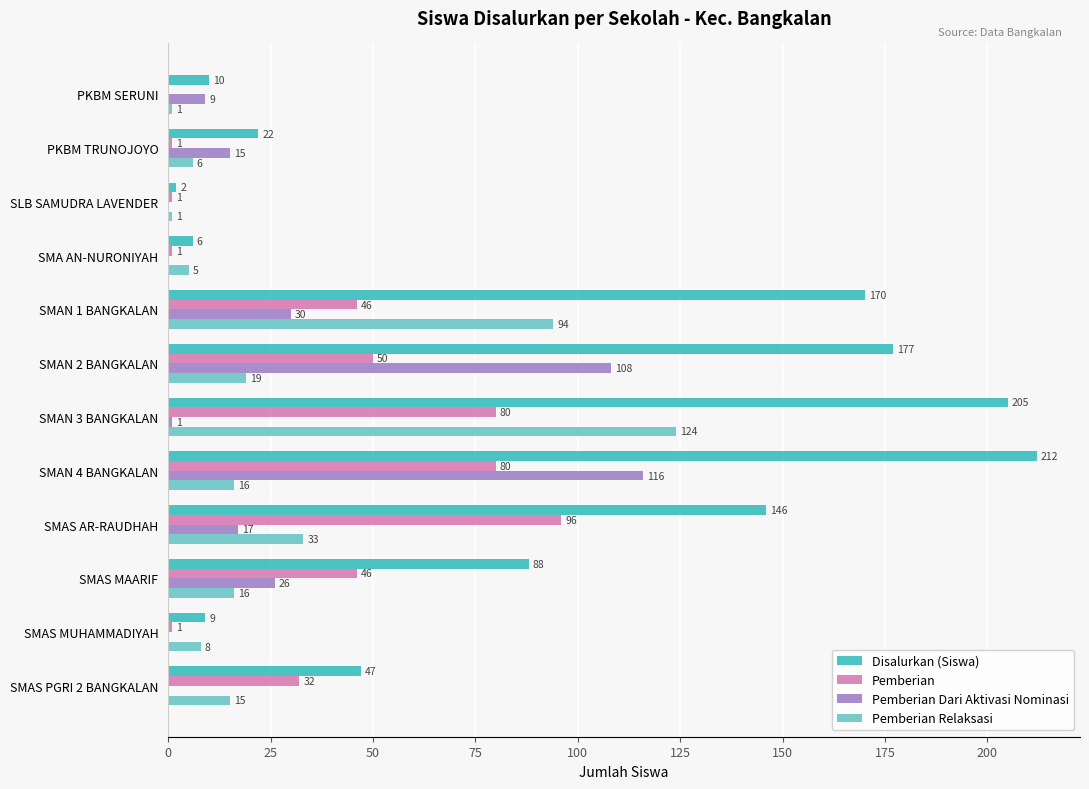

The value of Pemberian at SMAN 4 BANGKALAN is 33. True or false?

False